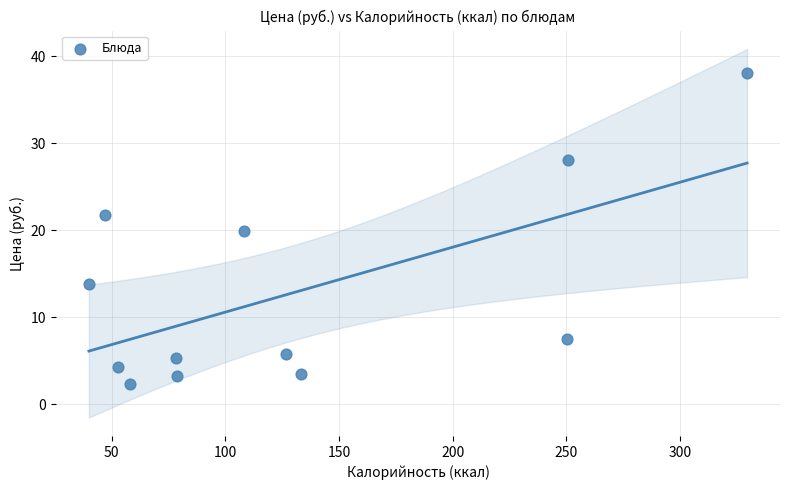

What is the range of Y values (max minus min)?

35.7